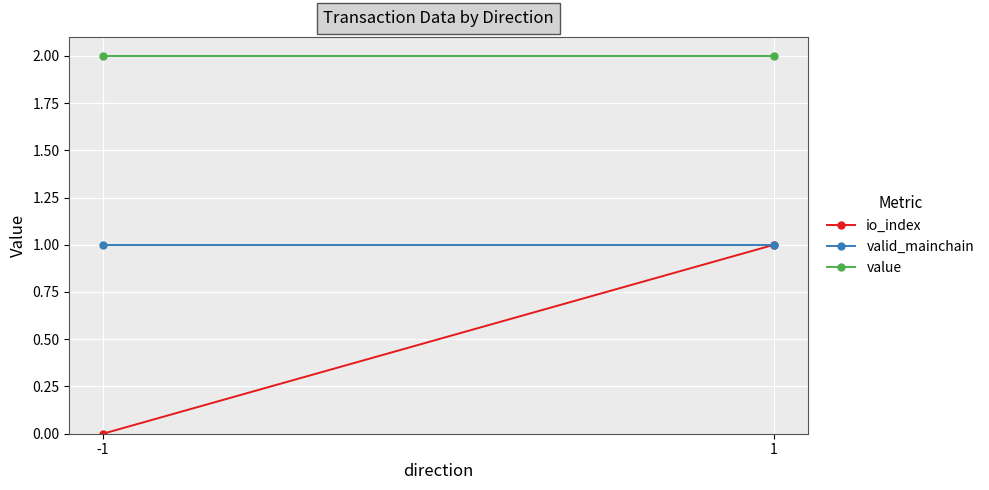

Rank the series by their maximum value, from lowest to highest.

io_index, valid_mainchain, value